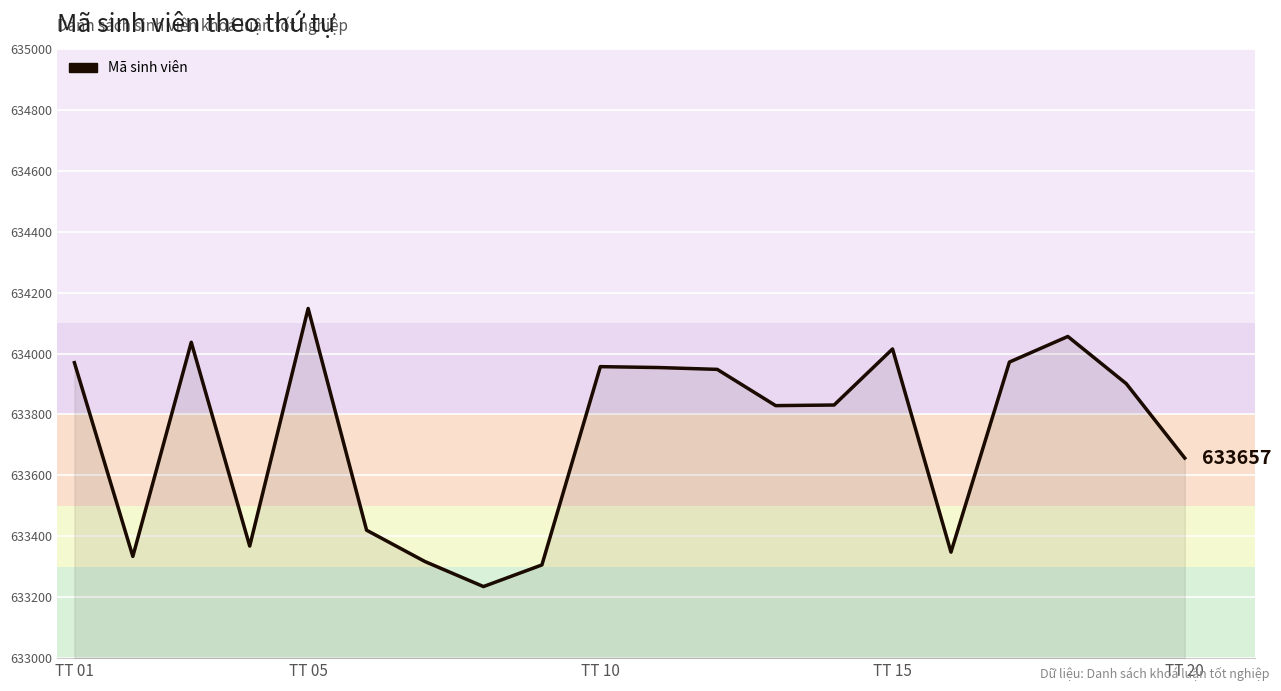

What is the difference between the maximum and minimum values?

913